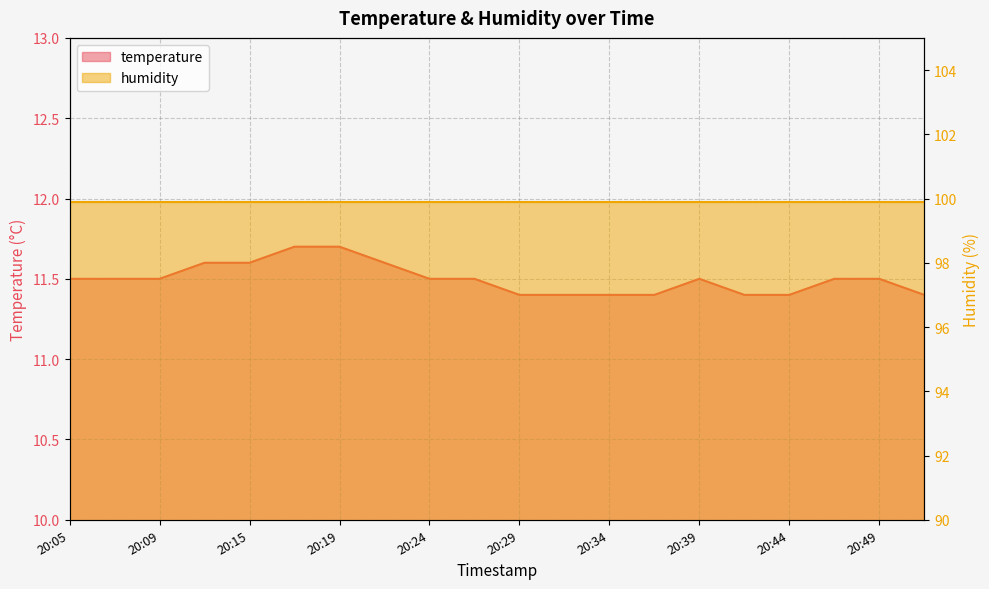

Where is the first local maximum?

20:39